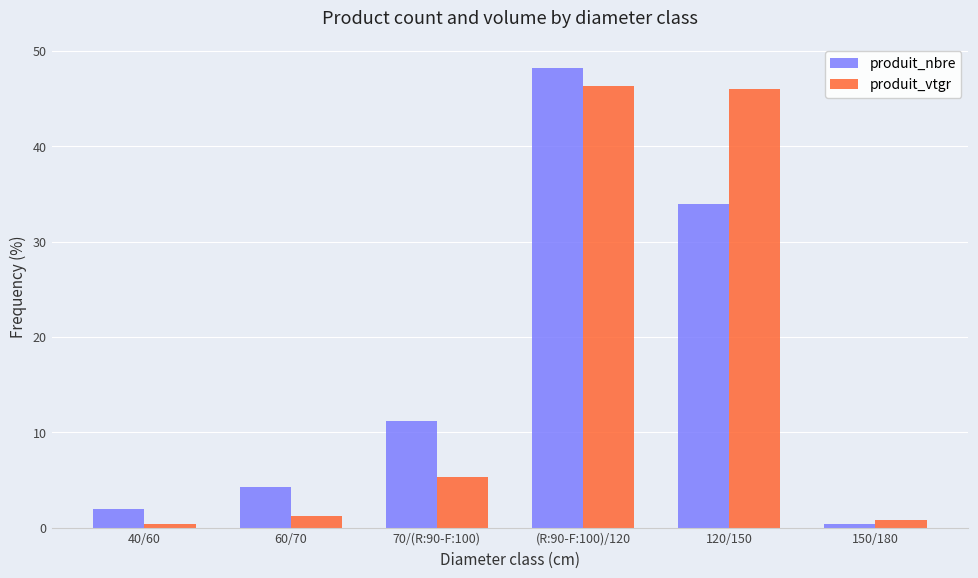

The value of produit_nbre at 70/(R:90-F:100) is 11.2. True or false?

True